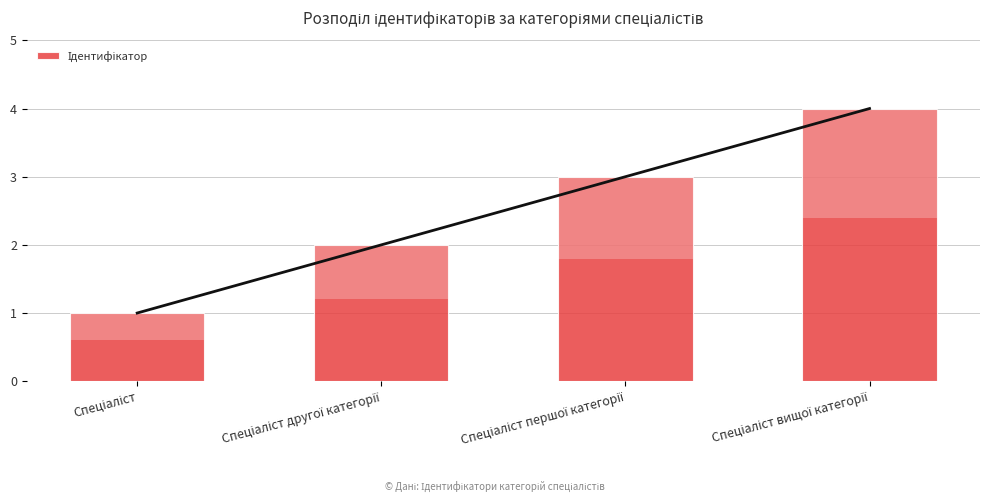

What is the label of the 4th bar from the right?

Спеціаліст